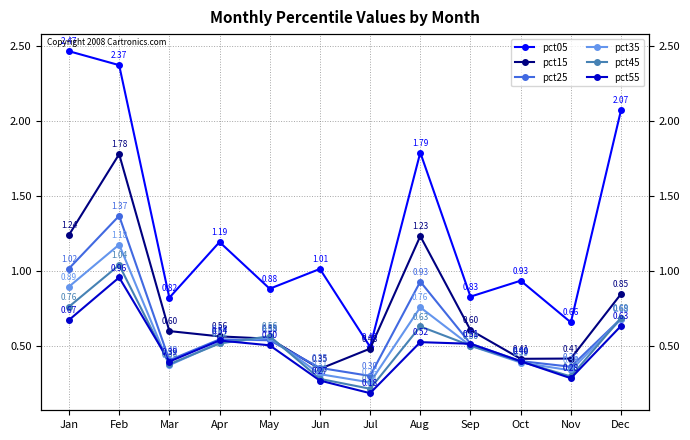

What is the minimum value for pct55?

0.2